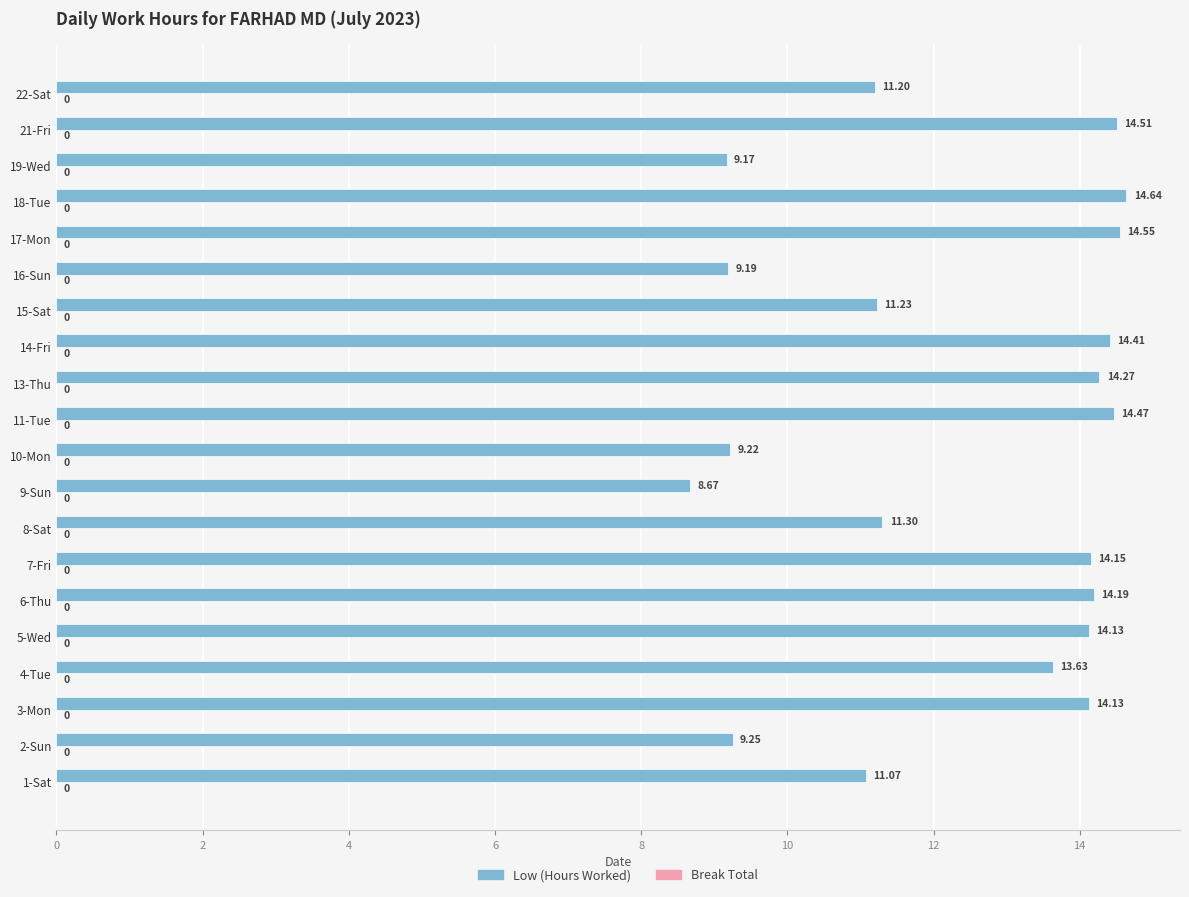

At which category does the chart reach its peak across all series?

18-Tue